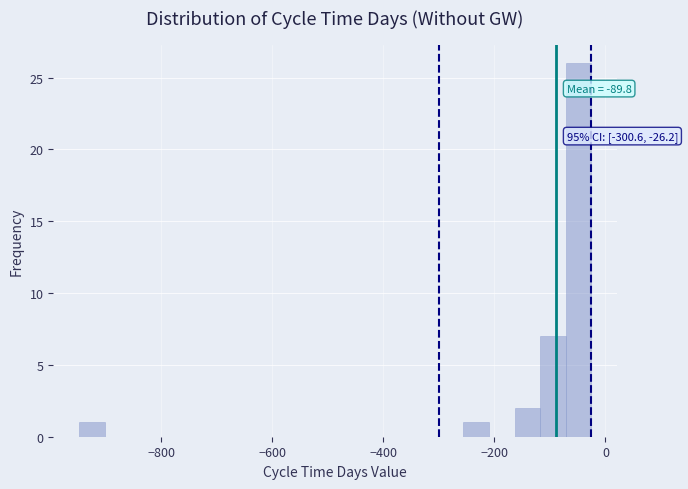

Read against the x-axis, roughly where is the centre of the tallest bar?

-40